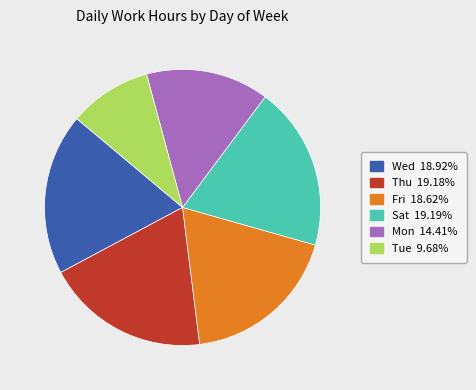

Does any single category account for the majority?

No